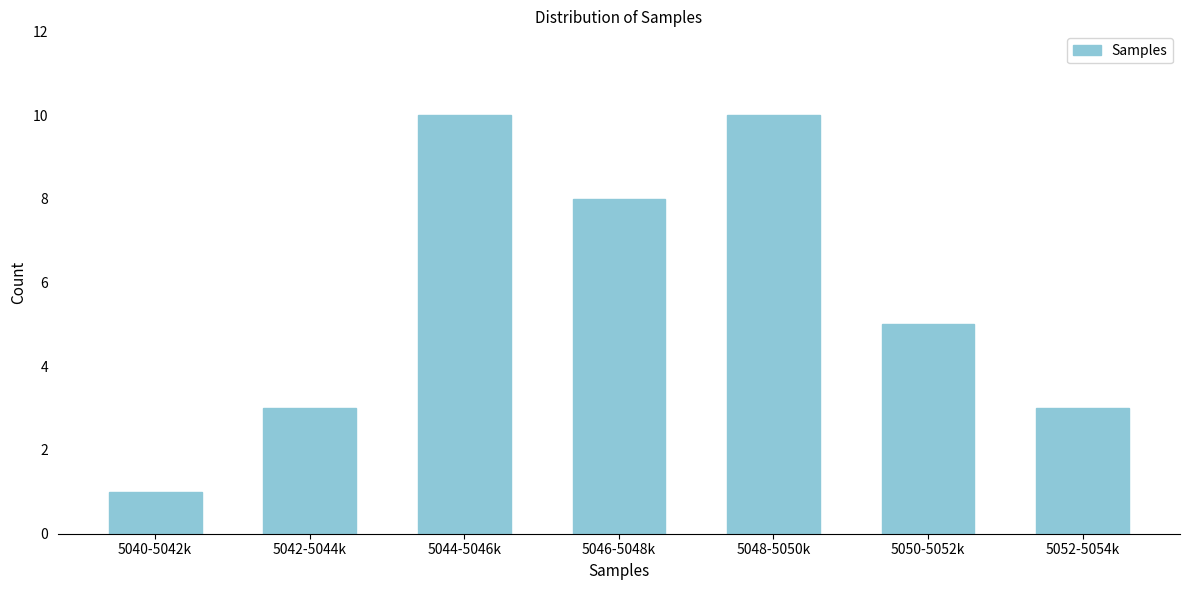

Reading right to left, extract all data points from this chart.

5052-5054k=3	5050-5052k=5	5048-5050k=10	5046-5048k=8	5044-5046k=10	5042-5044k=3	5040-5042k=1